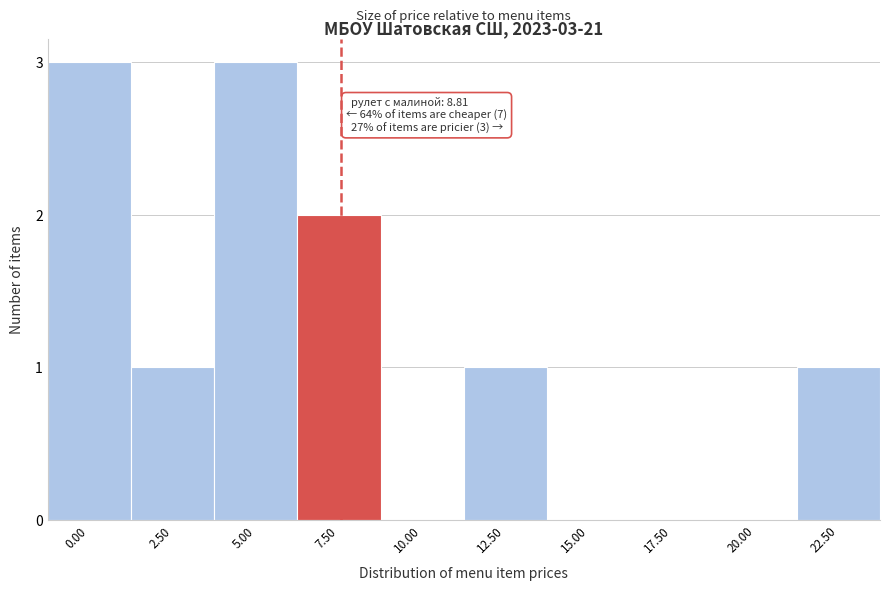

Reading left to right, transcribe all the data shown in this chart.

0.00=3	2.50=1	5.00=3	7.50=2	10.00=0	12.50=1	15.00=0	17.50=0	20.00=0	22.50=1